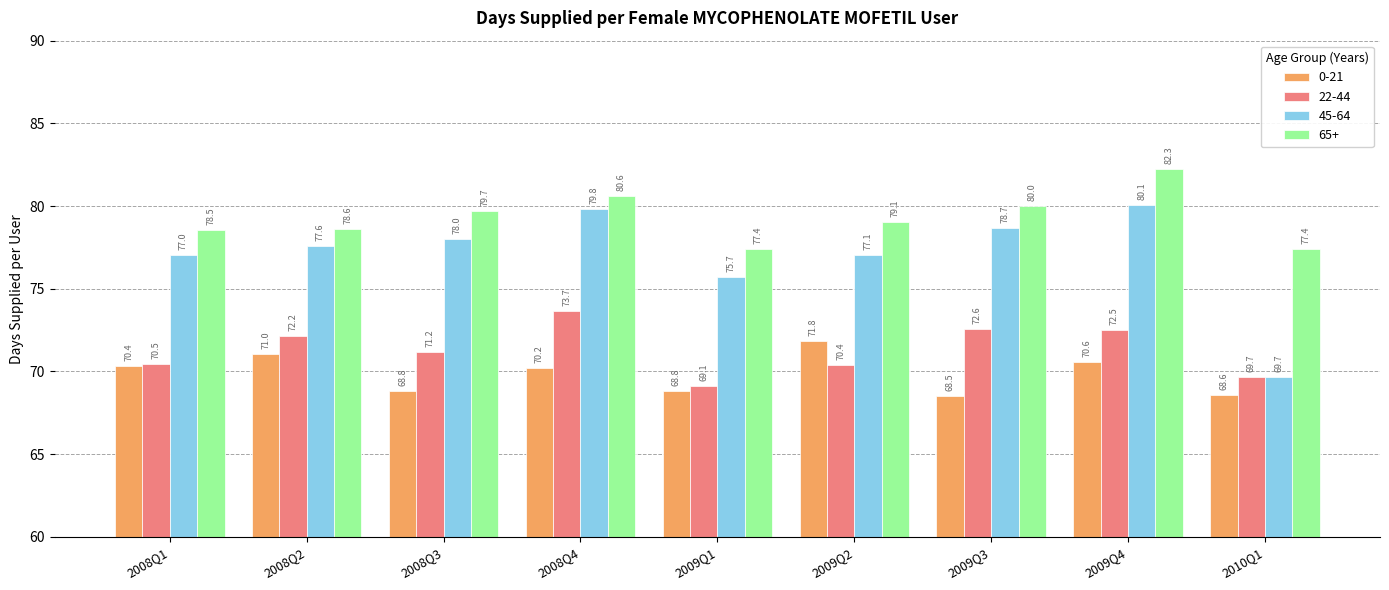

The value of 45-64 at 2009Q1 is 75.7. True or false?

True